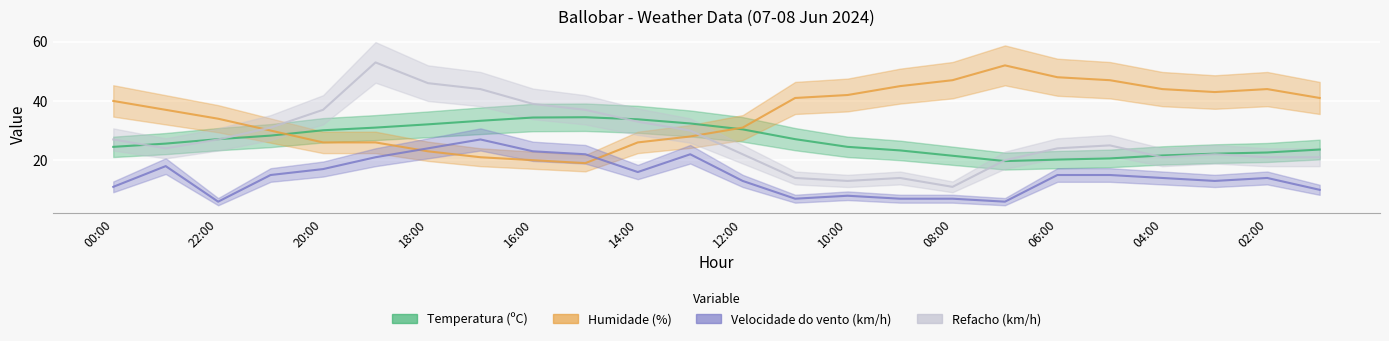

What is the lowest value of the Refacho (km/h) series?

11.0